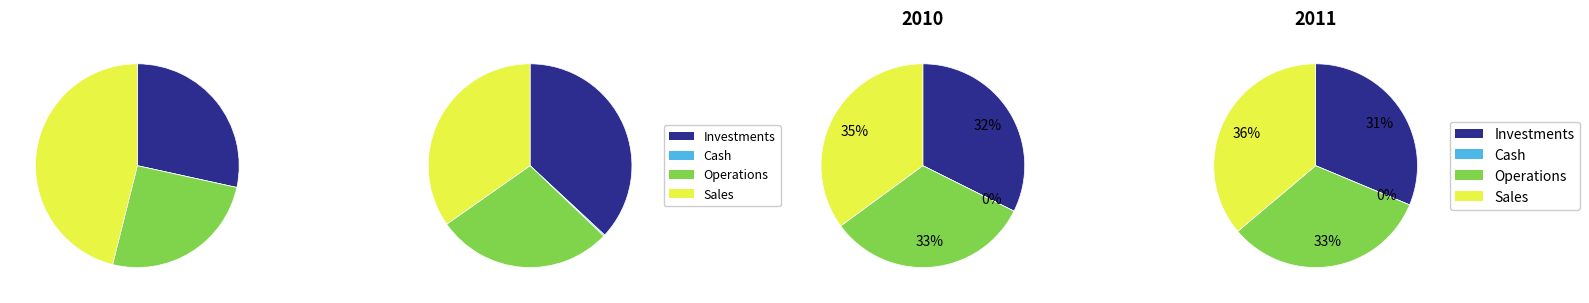

Is there a majority slice in this chart?

No